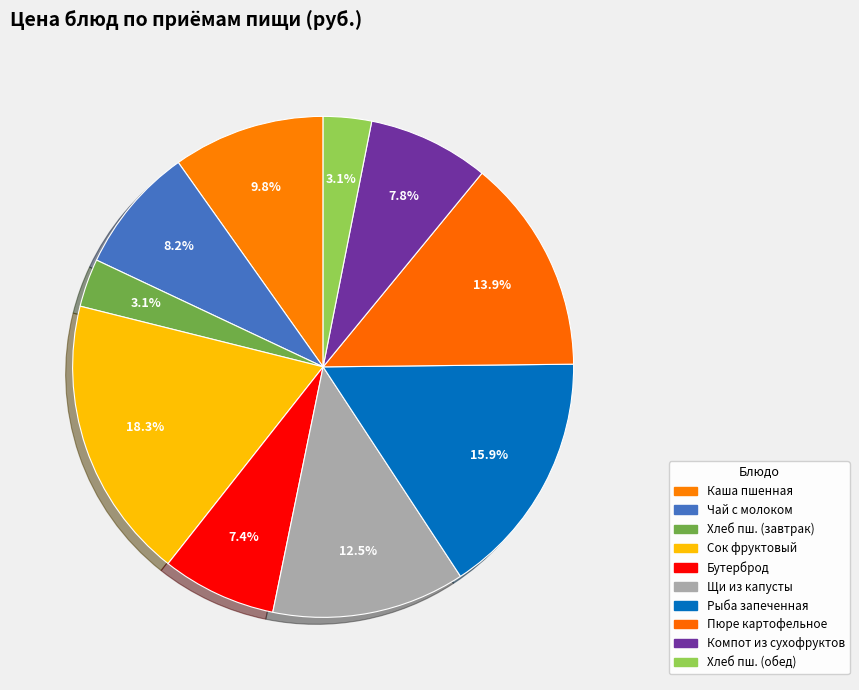

How many slices are in this pie chart?

10